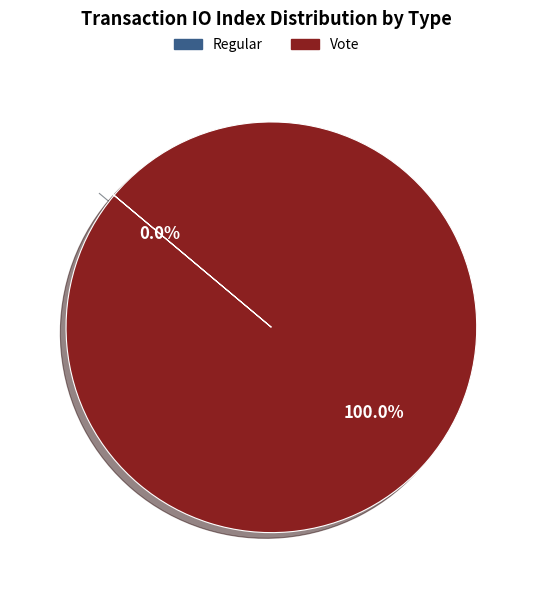

Combined, do Regular and Vote account for over 50%?

Yes